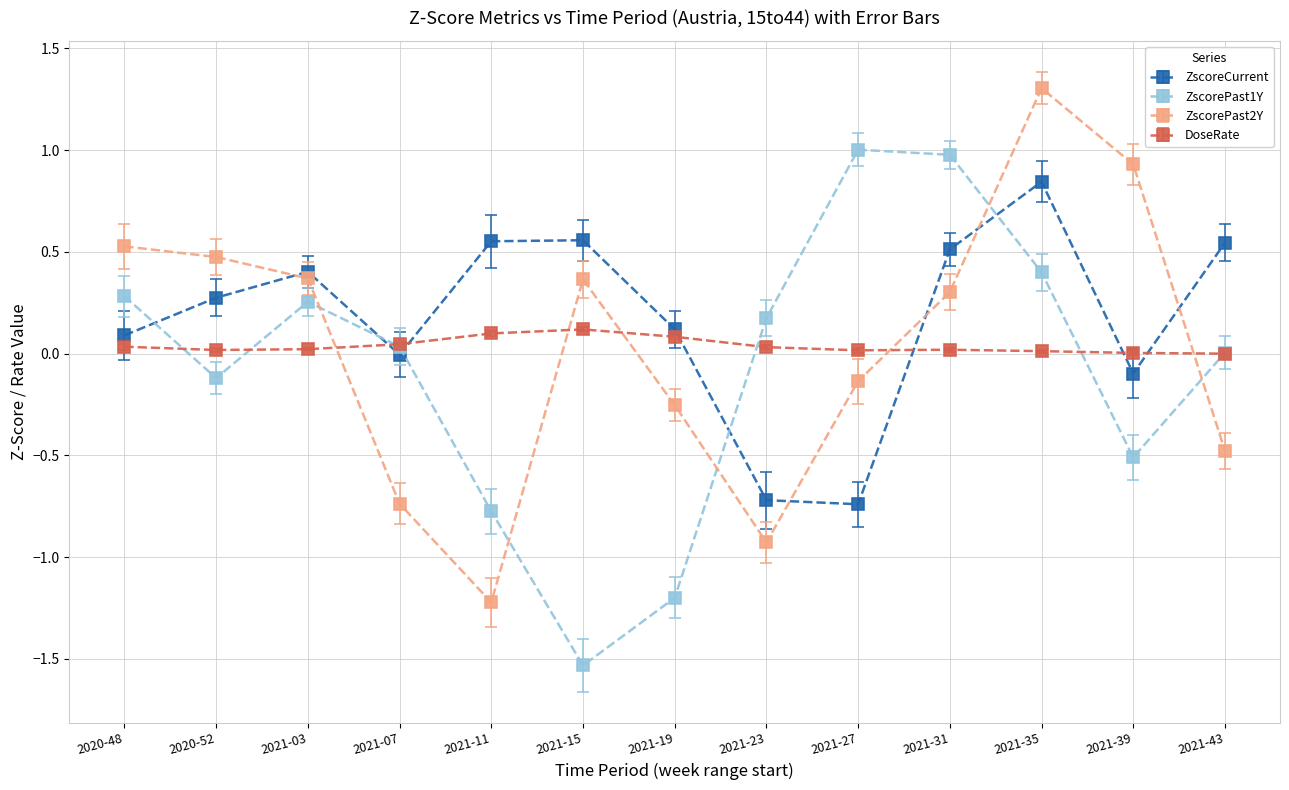

Which series has the largest total across all categories?

ZscoreCurrent